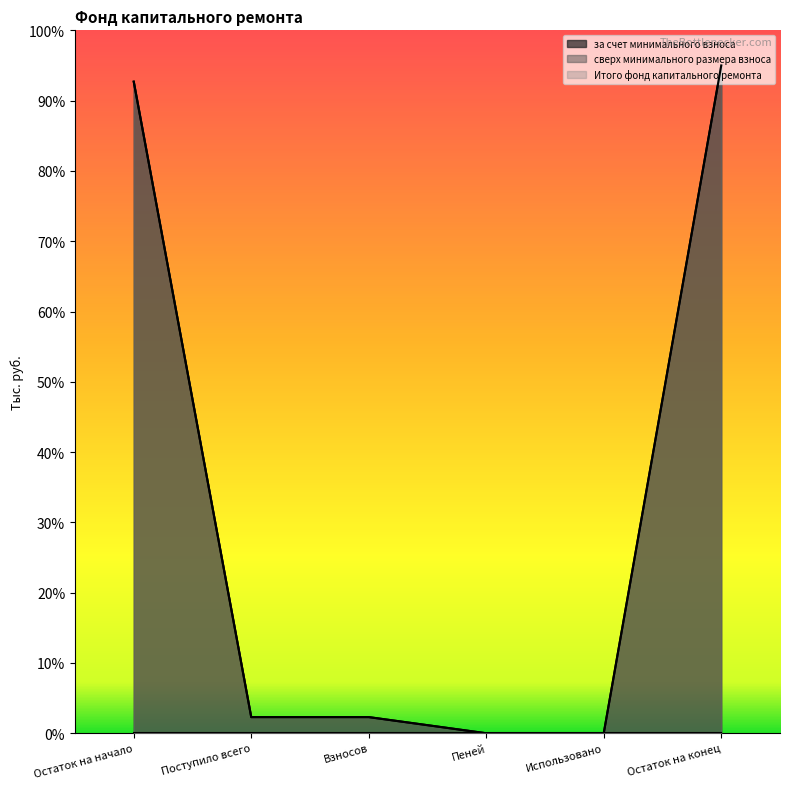

The Итого фонд капитального ремонта series shows 4.1 at Взносов. True or false?

False